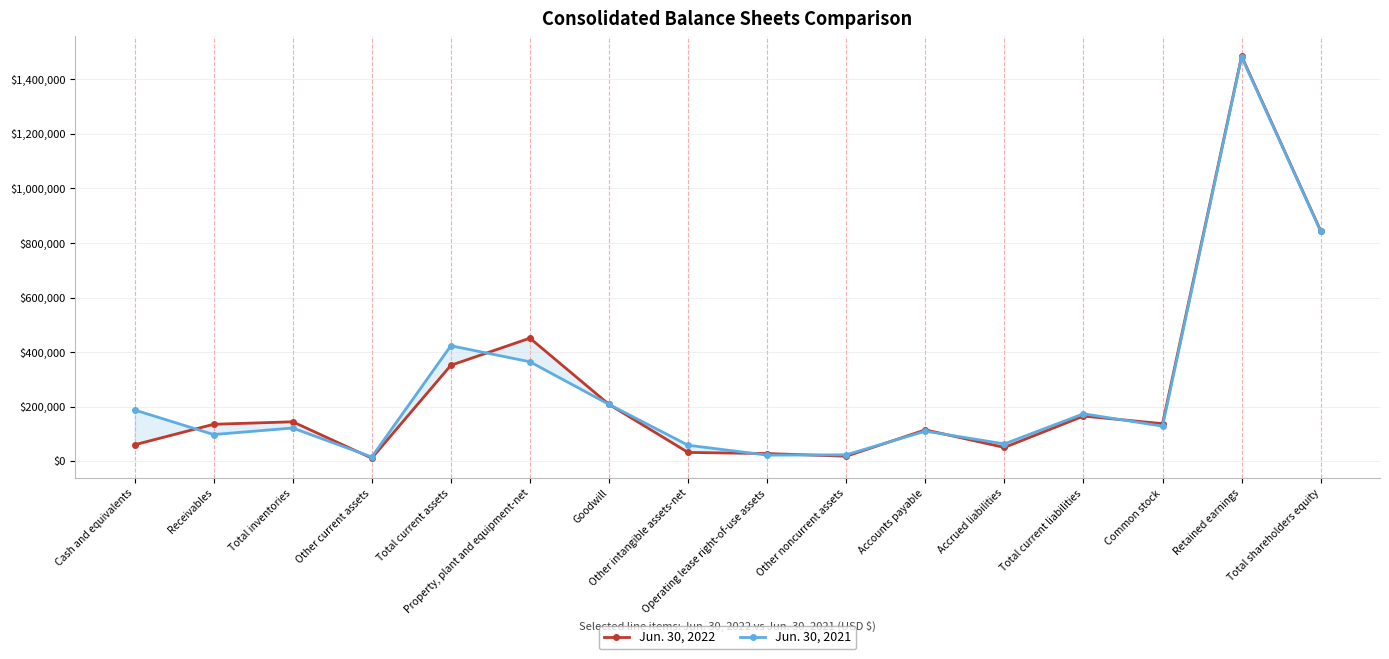

What is the difference between the maximum and second lowest values in the Jun. 30, 2021 series?

1459765